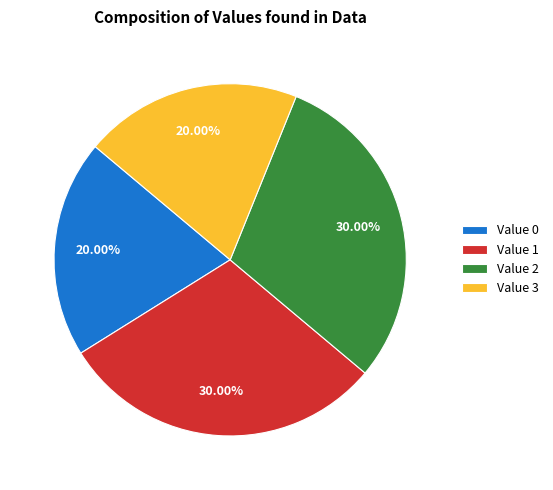

Is Value 0 the majority of the pie?

No